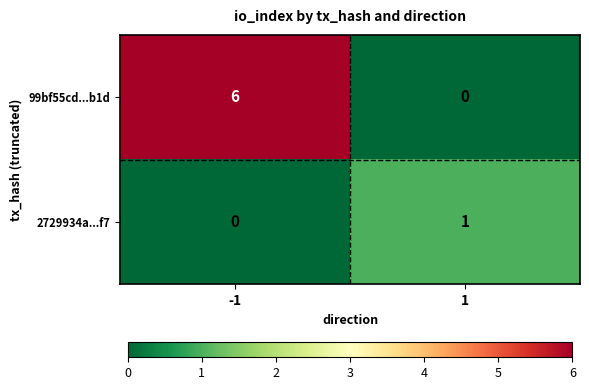

True or false: 99bf55cd...b1d has a value of 6 at -1.

True